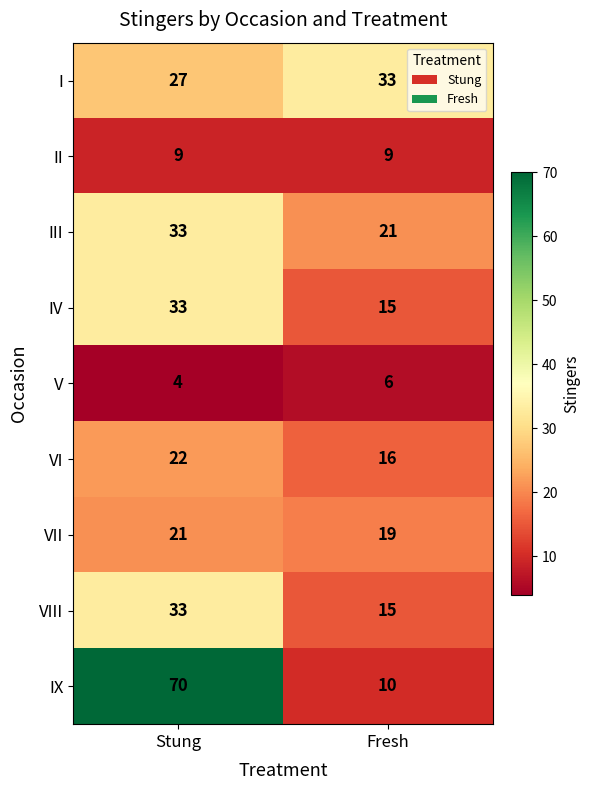

Which series has the largest total across all categories?

IX